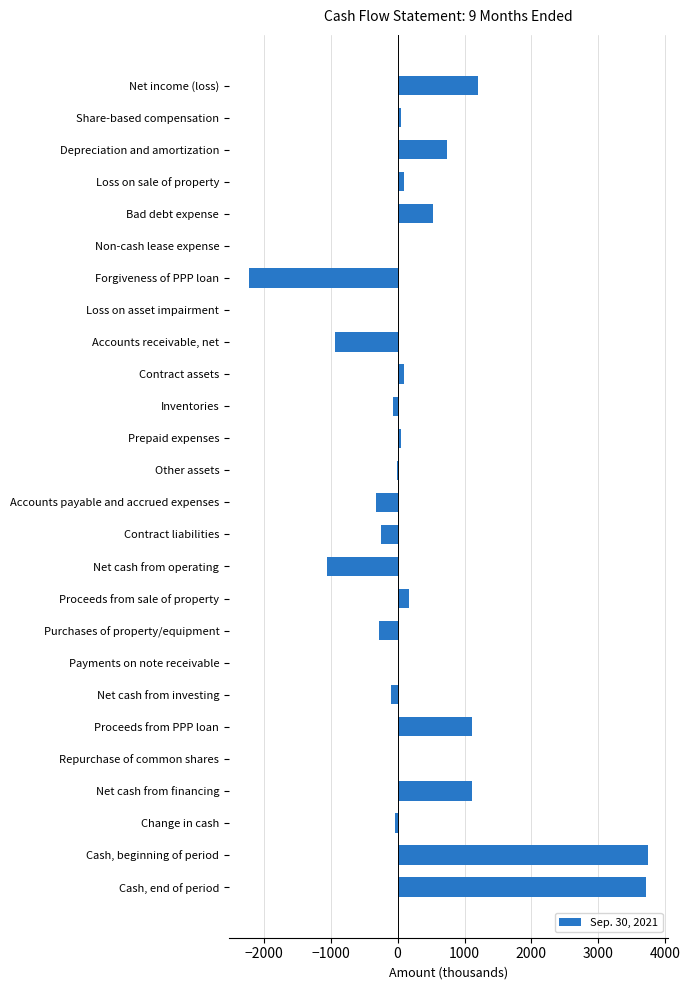

How many distinct data groups are displayed?

1